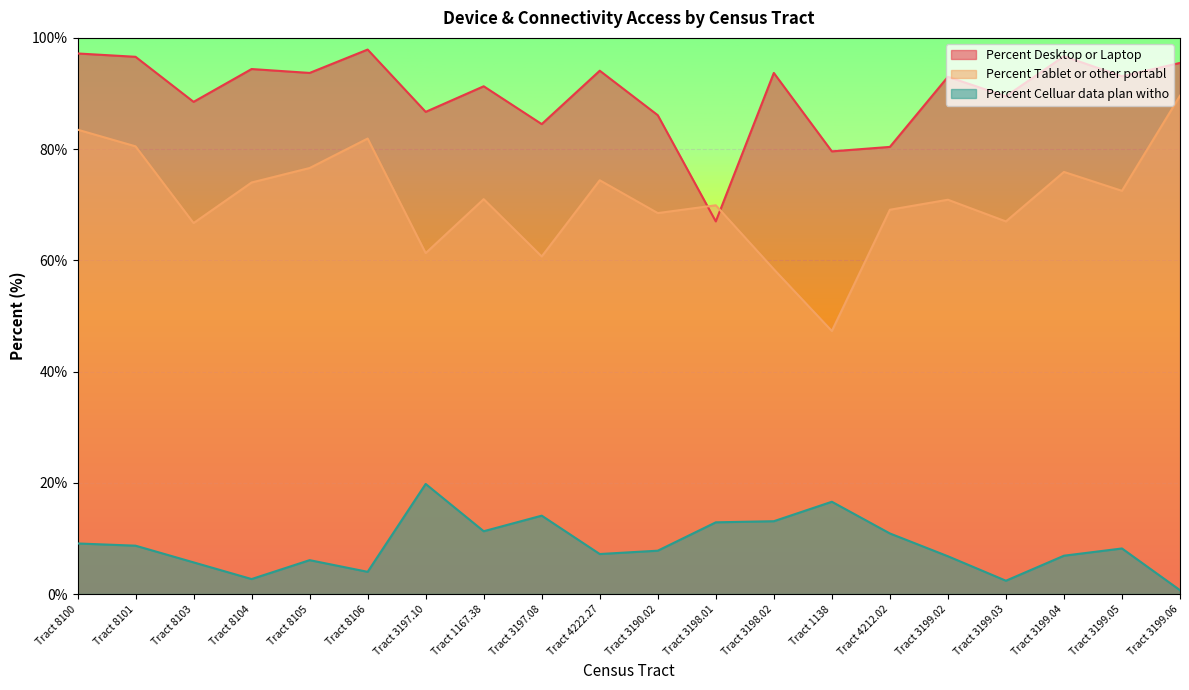

In Percent_Celluar_data_plan_witho, how many points are lower than both neighbors (excluding endpoints)?

5